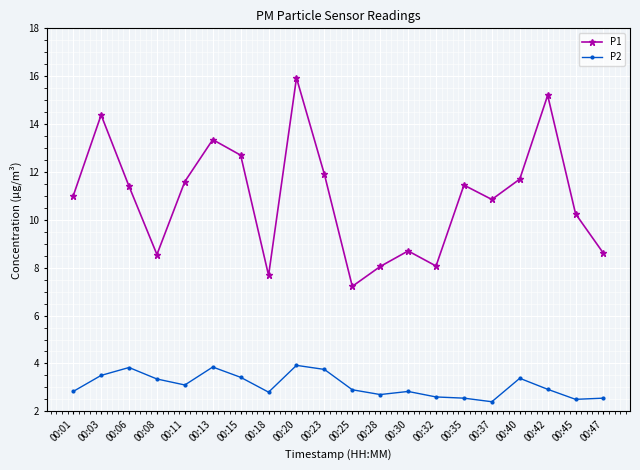

At which category does P2 reach its first local valley?

00:11